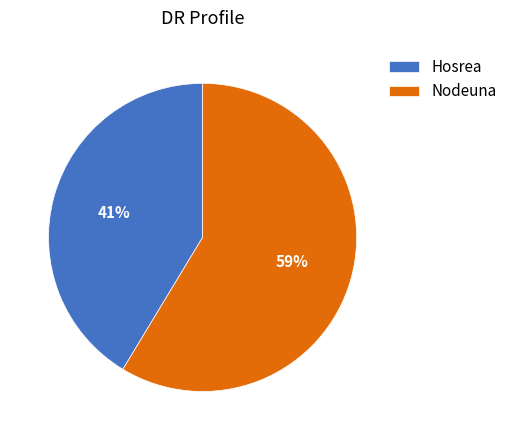

To the nearest percent, what is the combined percentage of Nodeuna and Hosrea?

100%